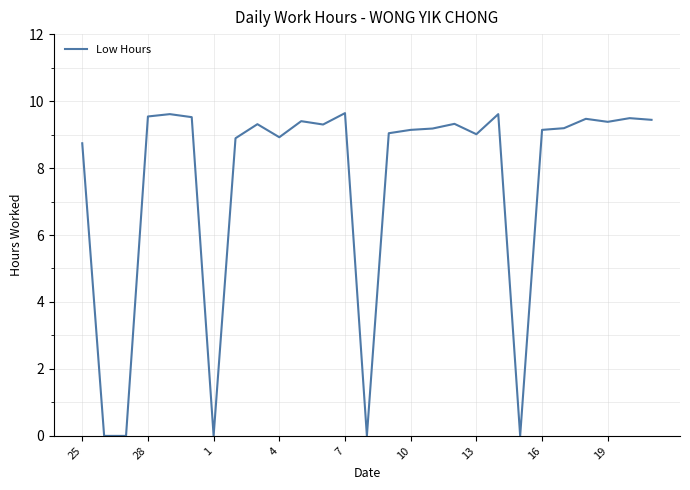

What is the greatest value displayed?

9.6